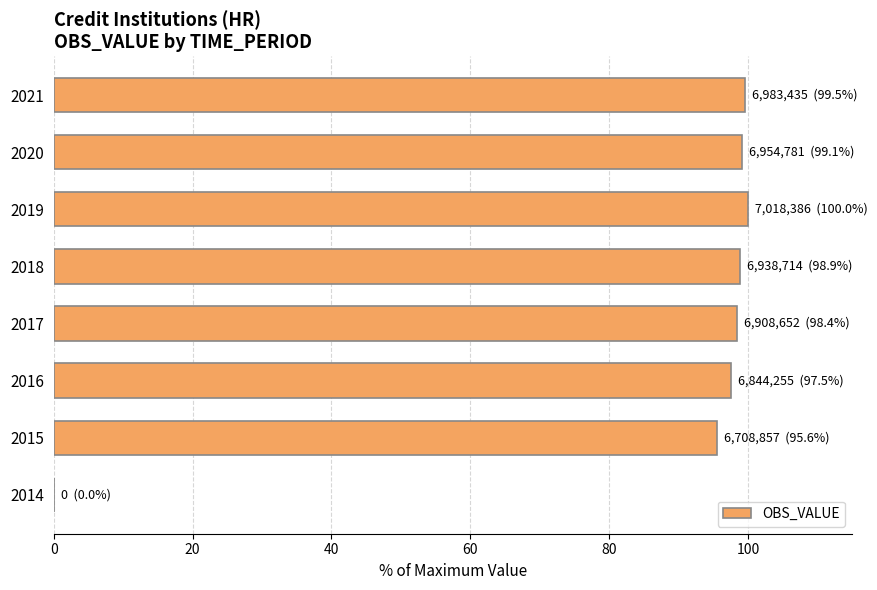

What is the sum of the values at 2017 and 2014?

98.4